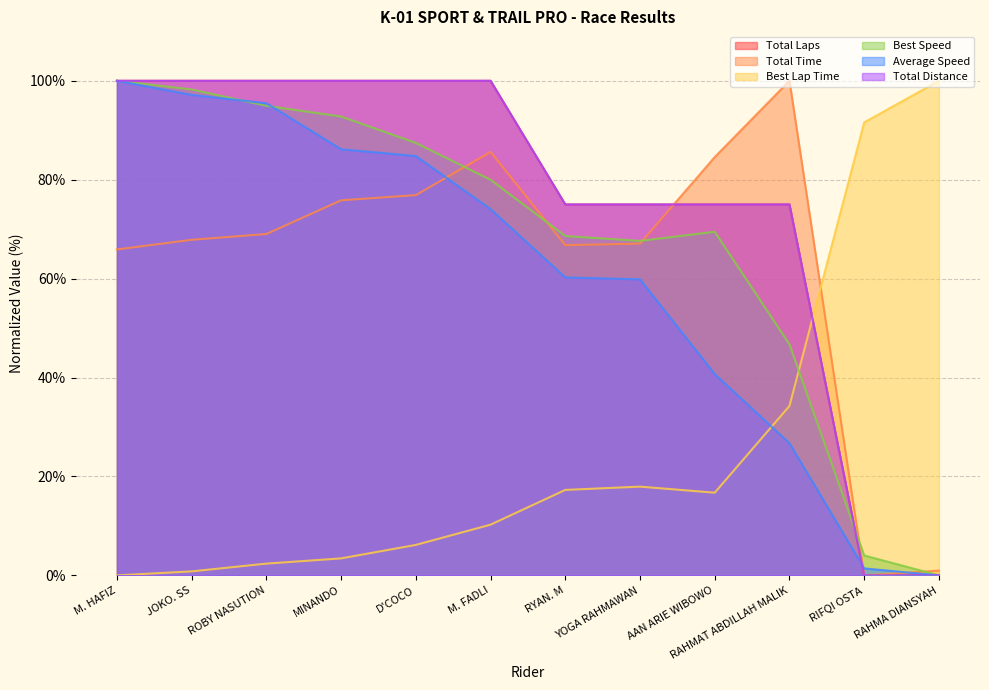

Reading right to left, list all the values displayed in this chart.

Total Laps: RAHMA DIANSYAH=0.0	RIFQI OSTA=0.0	RAHMAT ABDILLAH MALIK=75.0	AAN ARIE WIBOWO=75.0	YOGA RAHMAWAN=75.0	RYAN. M=75.0	M. FADLI=100.0	D'COCO=100.0	MINANDO=100.0	ROBY NASUTION=100.0	JOKO. SS=100.0	M. HAFIZ=100.0
Total Time: RAHMA DIANSYAH=1.0	RIFQI OSTA=0.0	RAHMAT ABDILLAH MALIK=100.0	AAN ARIE WIBOWO=84.6	YOGA RAHMAWAN=67.1	RYAN. M=66.8	M. FADLI=85.6	D'COCO=76.9	MINANDO=75.8	ROBY NASUTION=69.0	JOKO. SS=67.9	M. HAFIZ=65.9
Best Lap Time: RAHMA DIANSYAH=100.0	RIFQI OSTA=91.6	RAHMAT ABDILLAH MALIK=34.3	AAN ARIE WIBOWO=16.7	YOGA RAHMAWAN=17.9	RYAN. M=17.3	M. FADLI=10.3	D'COCO=6.2	MINANDO=3.4	ROBY NASUTION=2.4	JOKO. SS=0.8	M. HAFIZ=0.0
Best Speed: RAHMA DIANSYAH=0.0	RIFQI OSTA=4.0	RAHMAT ABDILLAH MALIK=46.7	AAN ARIE WIBOWO=69.5	YOGA RAHMAWAN=67.6	RYAN. M=68.6	M. FADLI=80.0	D'COCO=87.4	MINANDO=92.8	ROBY NASUTION=94.9	JOKO. SS=98.2	M. HAFIZ=100.0
Average Speed: RAHMA DIANSYAH=0.0	RIFQI OSTA=1.4	RAHMAT ABDILLAH MALIK=26.7	AAN ARIE WIBOWO=40.7	YOGA RAHMAWAN=59.9	RYAN. M=60.2	M. FADLI=74.1	D'COCO=84.8	MINANDO=86.2	ROBY NASUTION=95.5	JOKO. SS=97.1	M. HAFIZ=100.0
Total Distance: RAHMA DIANSYAH=0.0	RIFQI OSTA=0.0	RAHMAT ABDILLAH MALIK=75.0	AAN ARIE WIBOWO=75.0	YOGA RAHMAWAN=75.0	RYAN. M=75.0	M. FADLI=100.0	D'COCO=100.0	MINANDO=100.0	ROBY NASUTION=100.0	JOKO. SS=100.0	M. HAFIZ=100.0